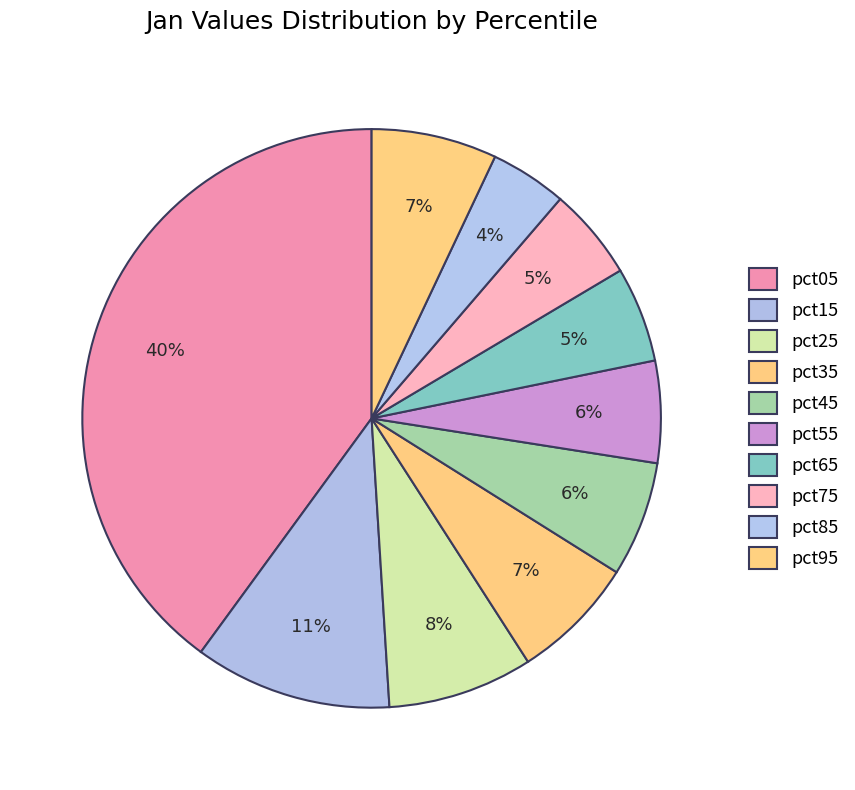

True or false: pct55 accounts for 6% of the total.

True